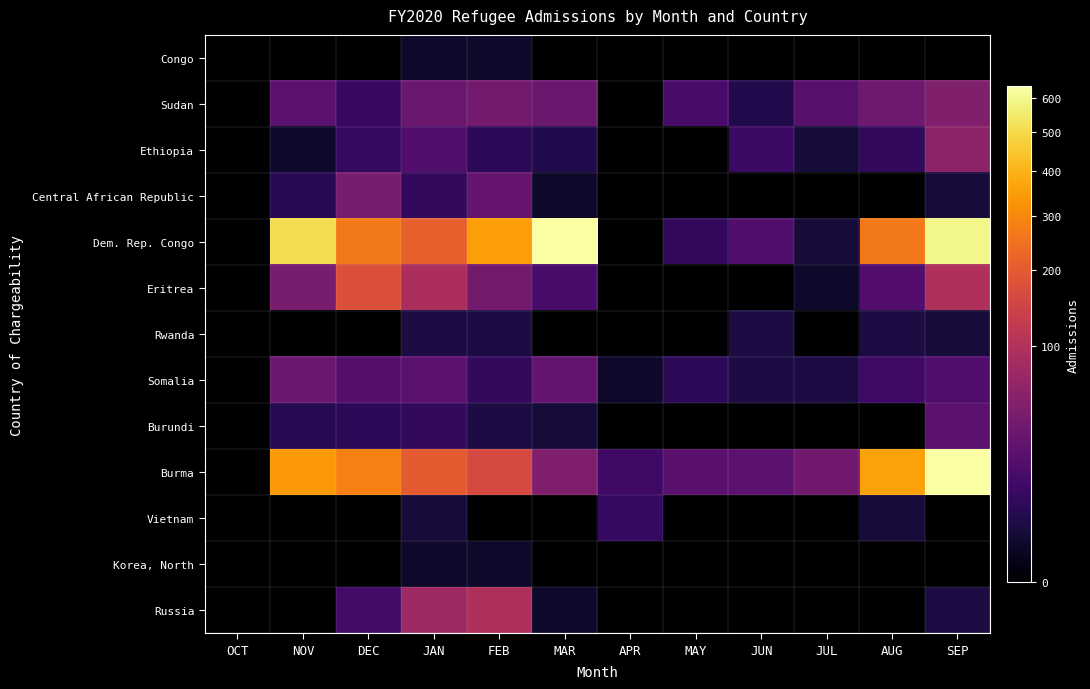

At which category is the sum across all series the highest?

SEP